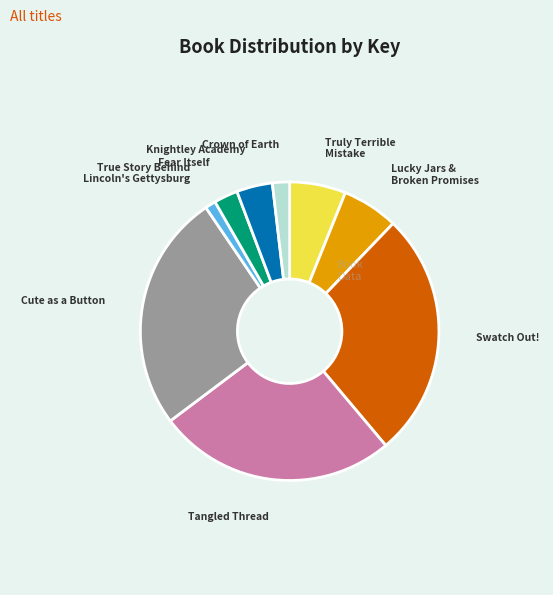

Is there any slice that represents more than half of the pie?

No